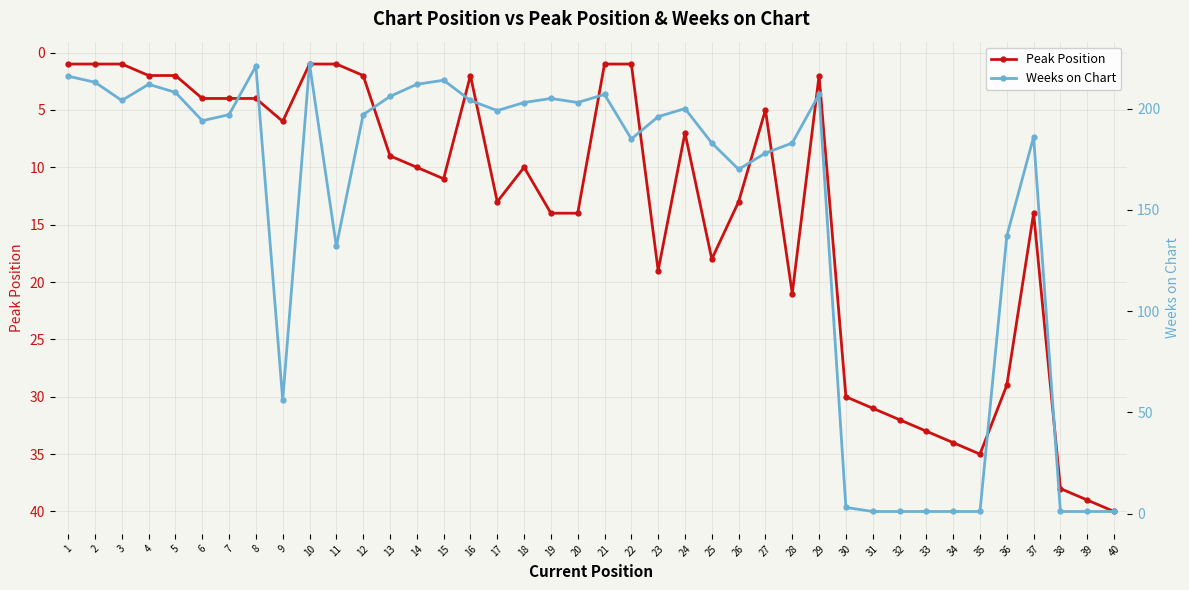

At which label does Weeks on Chart reach its minimum?

31